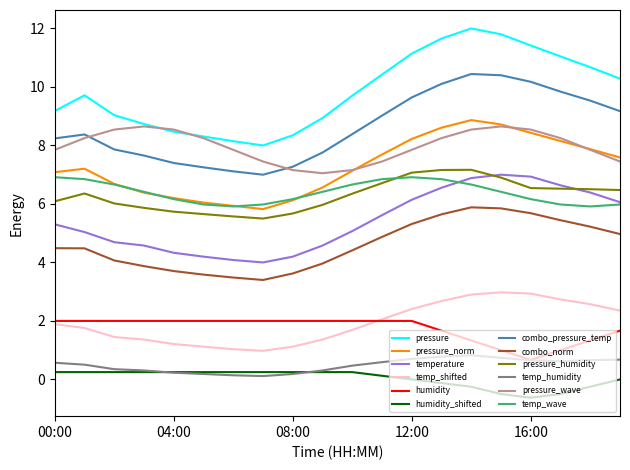

True or false: humidity and pressure cross at least once.

False